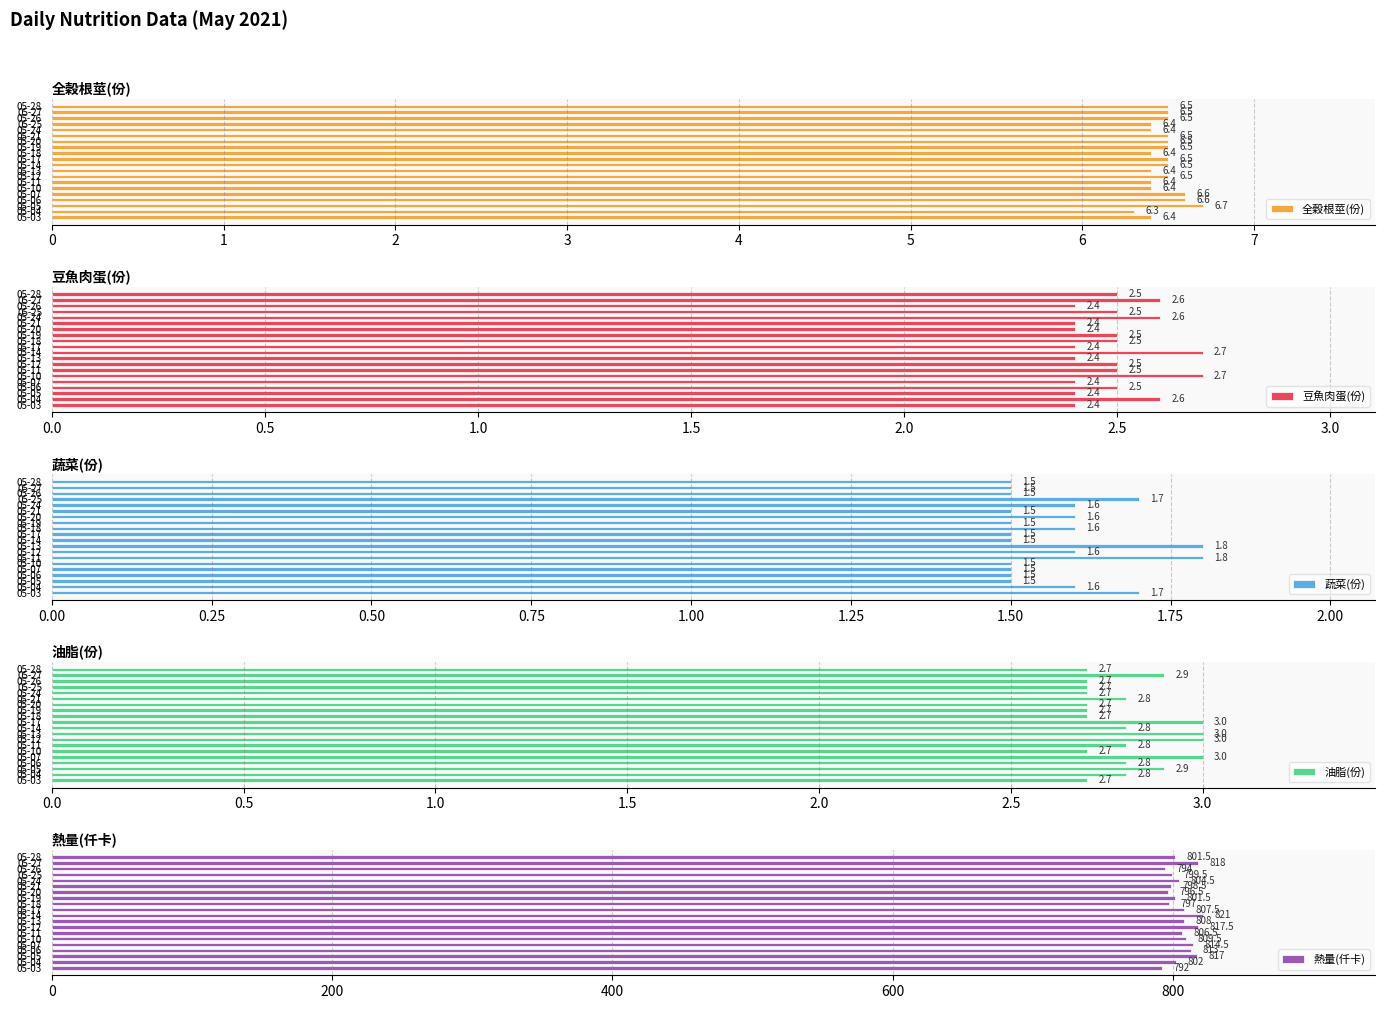

Count the 全穀根莖(份) values in the range 6 to 7.

20